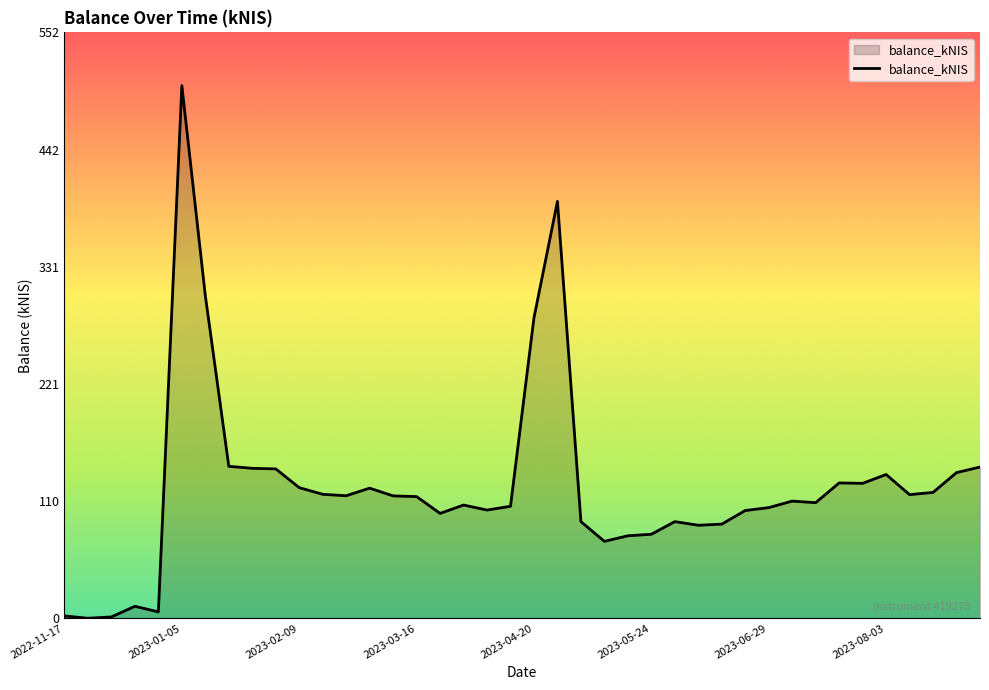

What is the greatest value displayed?

502.3